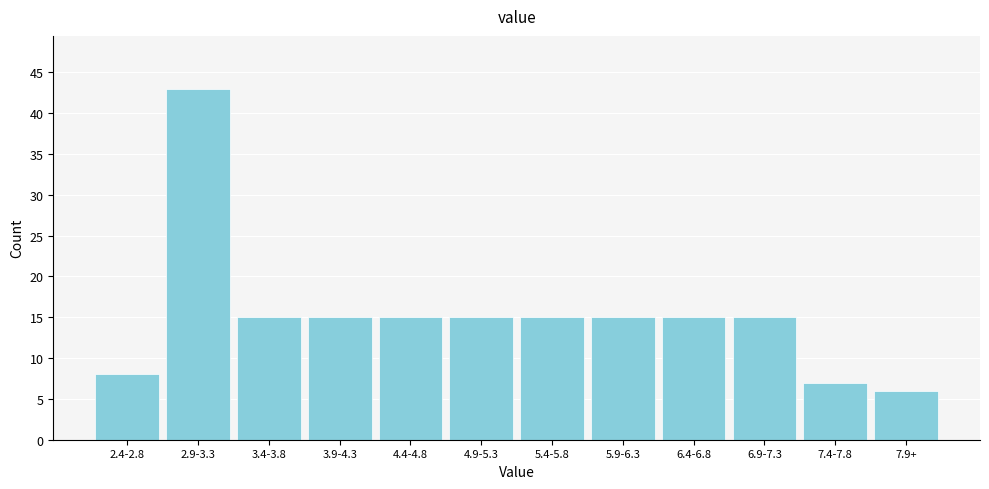

Reading right to left, what are all the values shown in this chart?

6	7	15	15	15	15	15	15	15	15	43	8